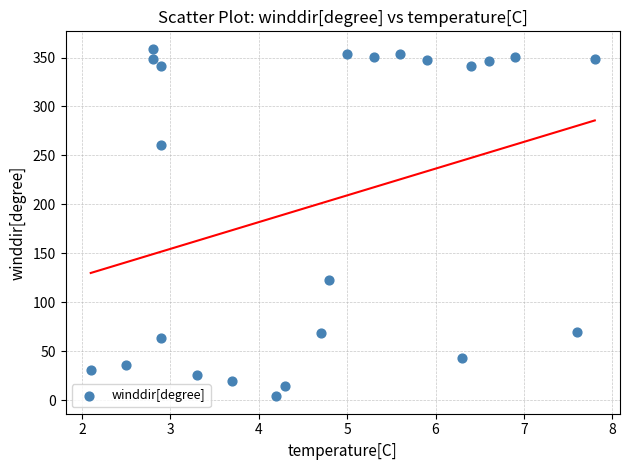

What is the range of Y values (max minus min)?

355